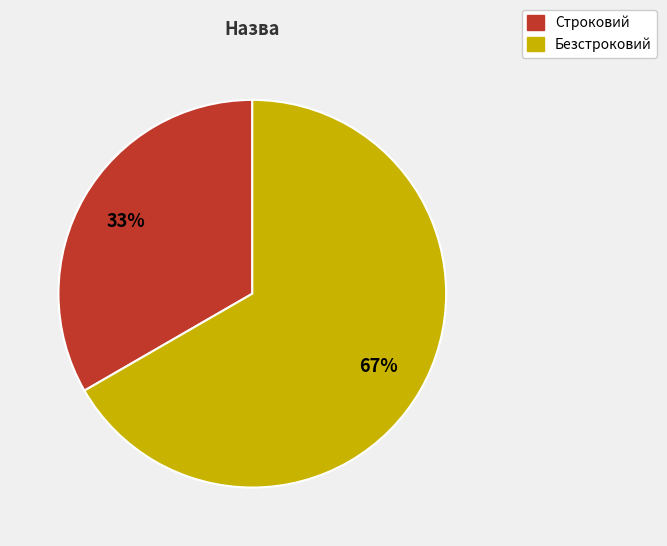

Which slice represents more than half of the pie?

Безстроковий